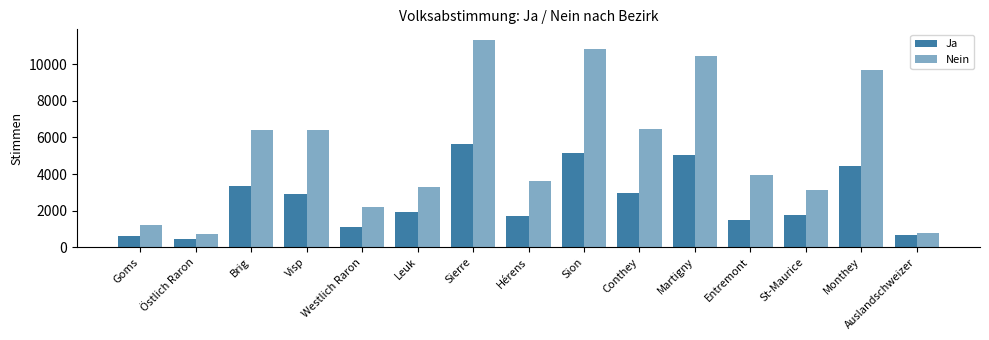

What value does the Nein series have at Leuk?

3303